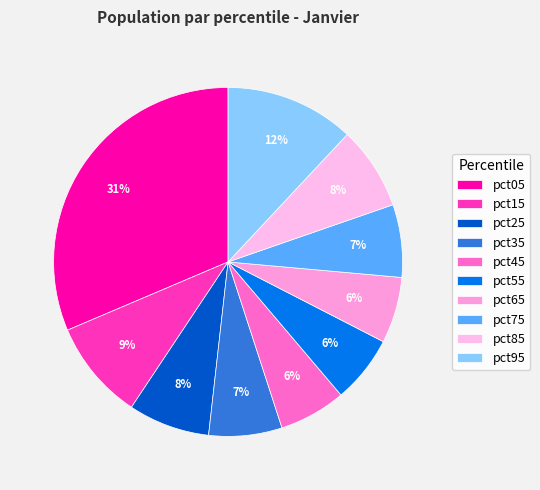

Does any single category account for the majority?

No